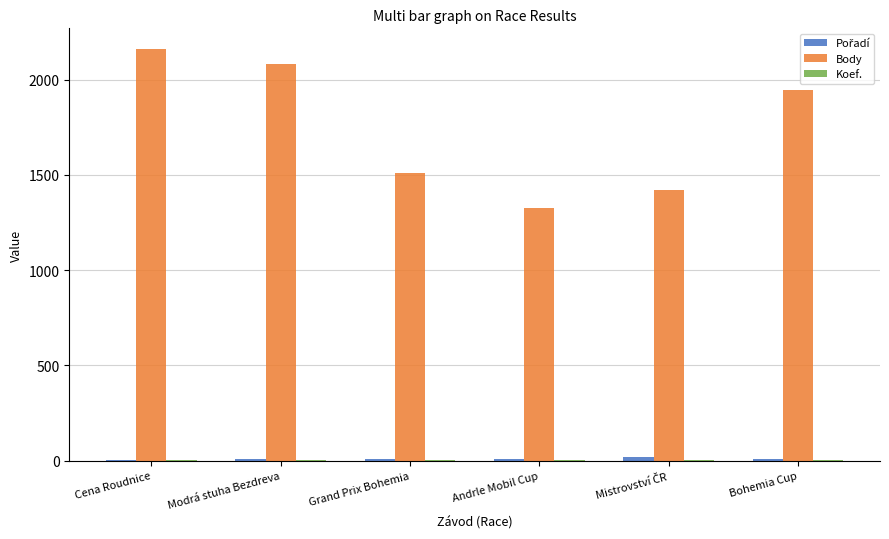

Which series changed the most between Grand Prix Bohemia and Andrle Mobil Cup?

Body